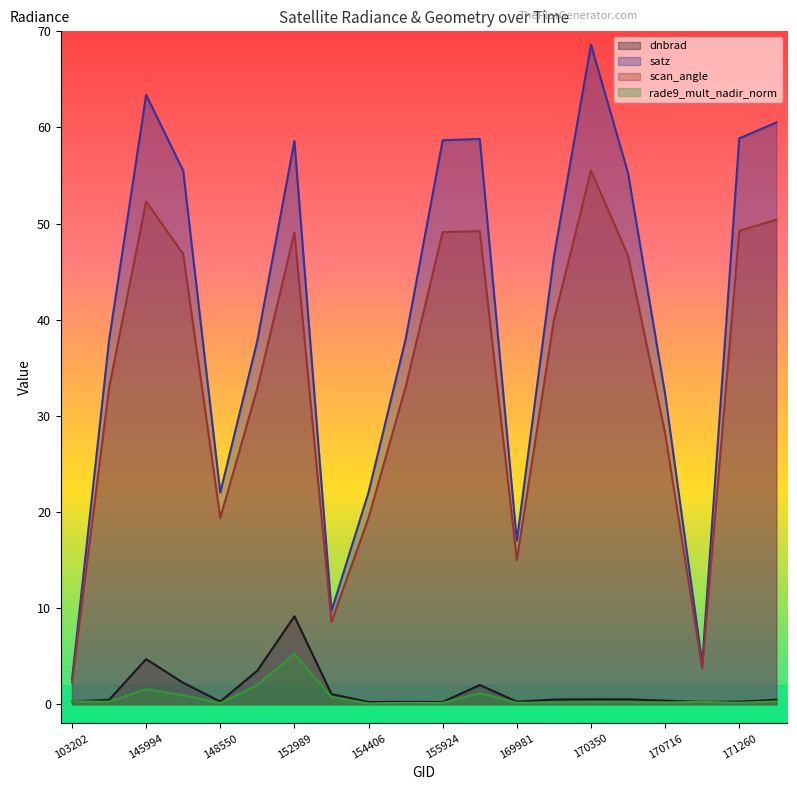

At which category does dnbrad reach its first local peak?

145994